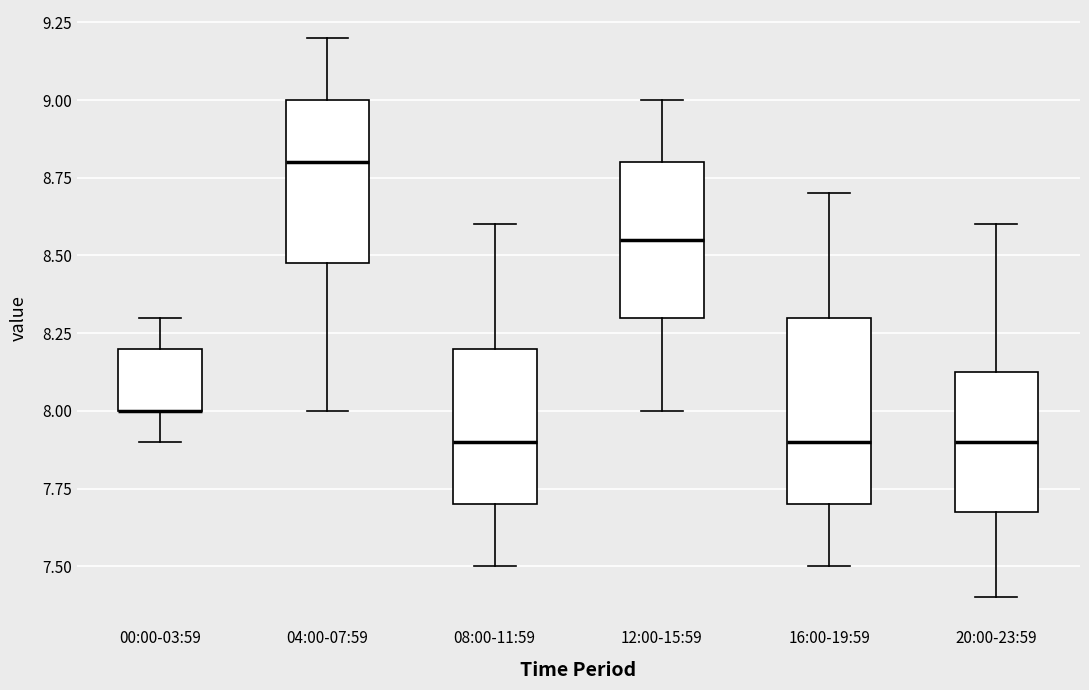

Reading left to right, read every box against the y-axis: the position of its median line, the range the box covers, and the ends of its whiskers. The values are not printed on the chart, so give them approximately, as read against the axis.

00:00-03:59: median 8.00 (drawn on the box's lower edge), box 8.00 to 8.20, whiskers 7.90 to 8.30
04:00-07:59: median 8.80, box 8.50 to 9.00, whiskers 8.00 to 9.20
08:00-11:59: median 7.90, box 7.70 to 8.20, whiskers 7.50 to 8.60
12:00-15:59: median 8.55, box 8.30 to 8.80, whiskers 8.00 to 9.00
16:00-19:59: median 7.90, box 7.70 to 8.30, whiskers 7.50 to 8.70
20:00-23:59: median 7.90, box 7.70 to 8.15, whiskers 7.40 to 8.60